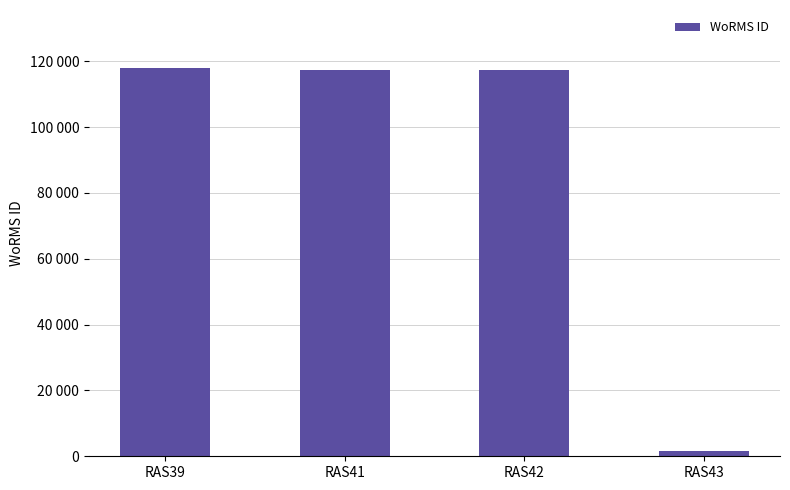

Is it true that the value at RAS42 is 117388?

True